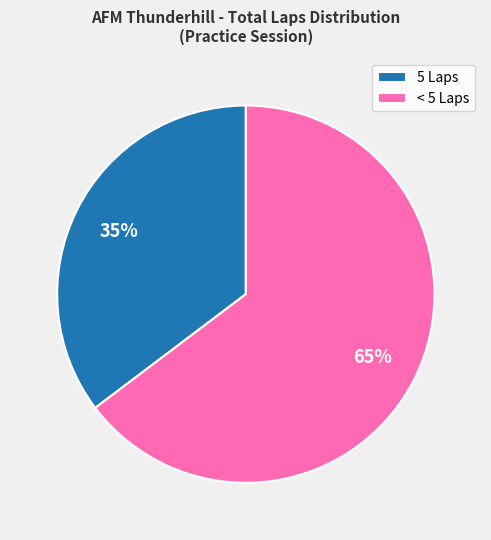

What percentage is the < 5 Laps slice, to the nearest percent?

65%